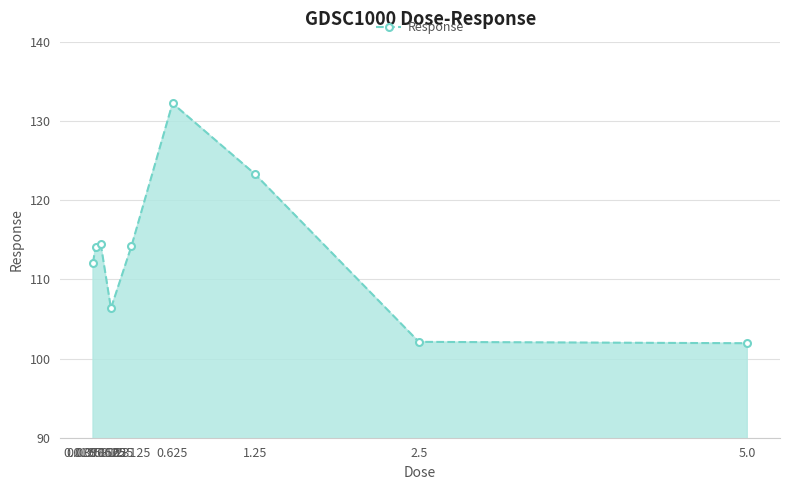

What is the average value?

113.4